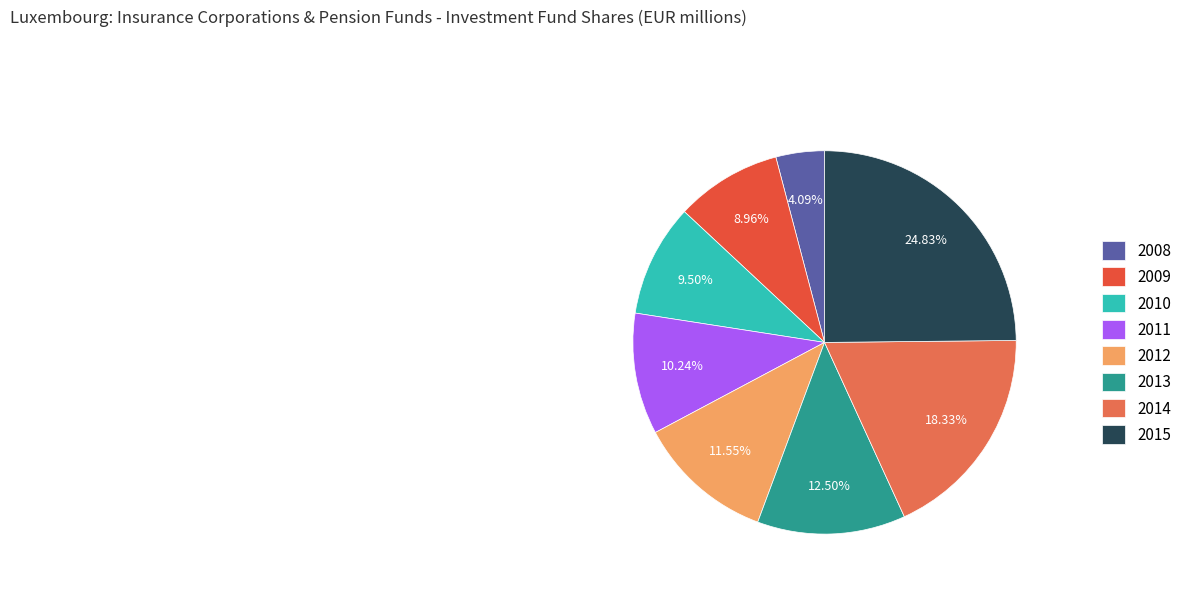

Does 2015 represent more than half of the total?

No